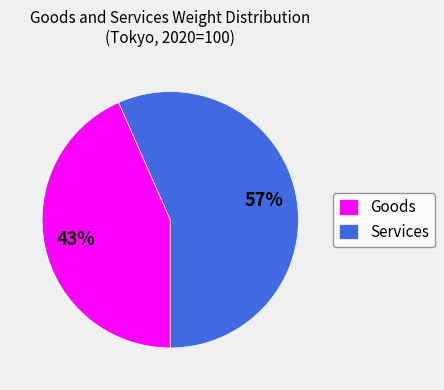

To the nearest percent, what is the average slice percentage?

50%